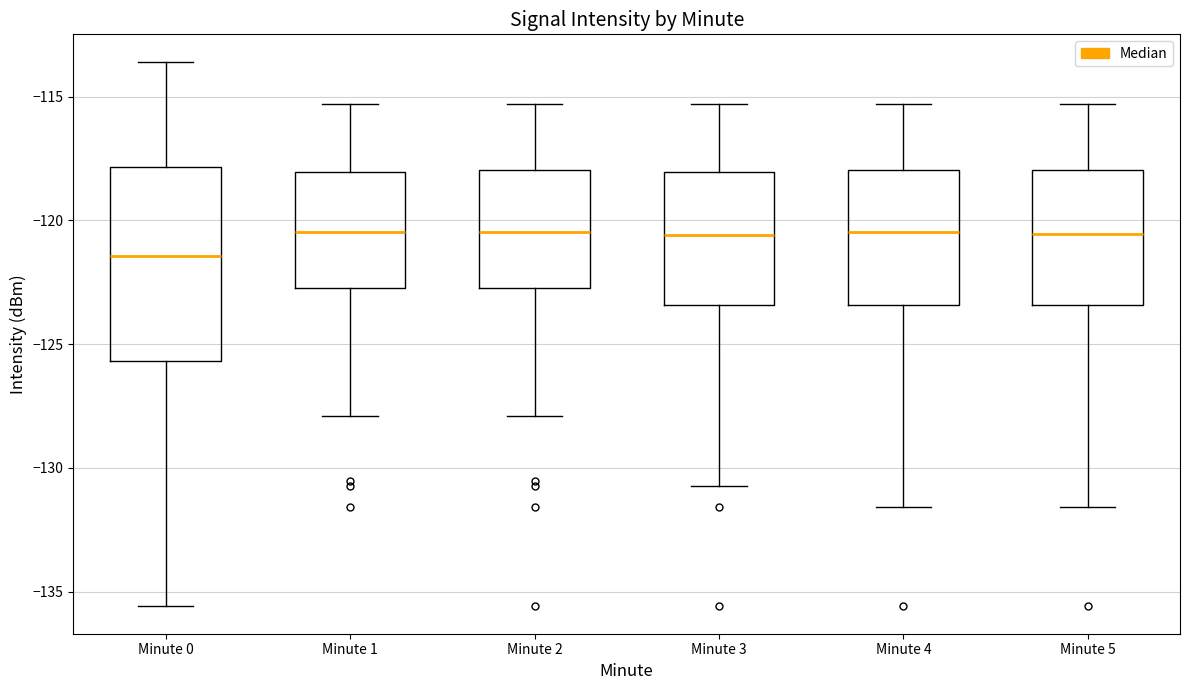

Which box has the lowest median line?

Minute 0